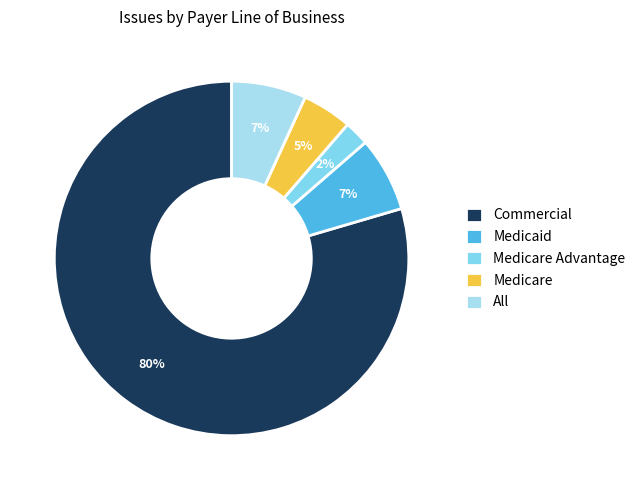

What percentage is the Medicaid slice, to the nearest percent?

7%